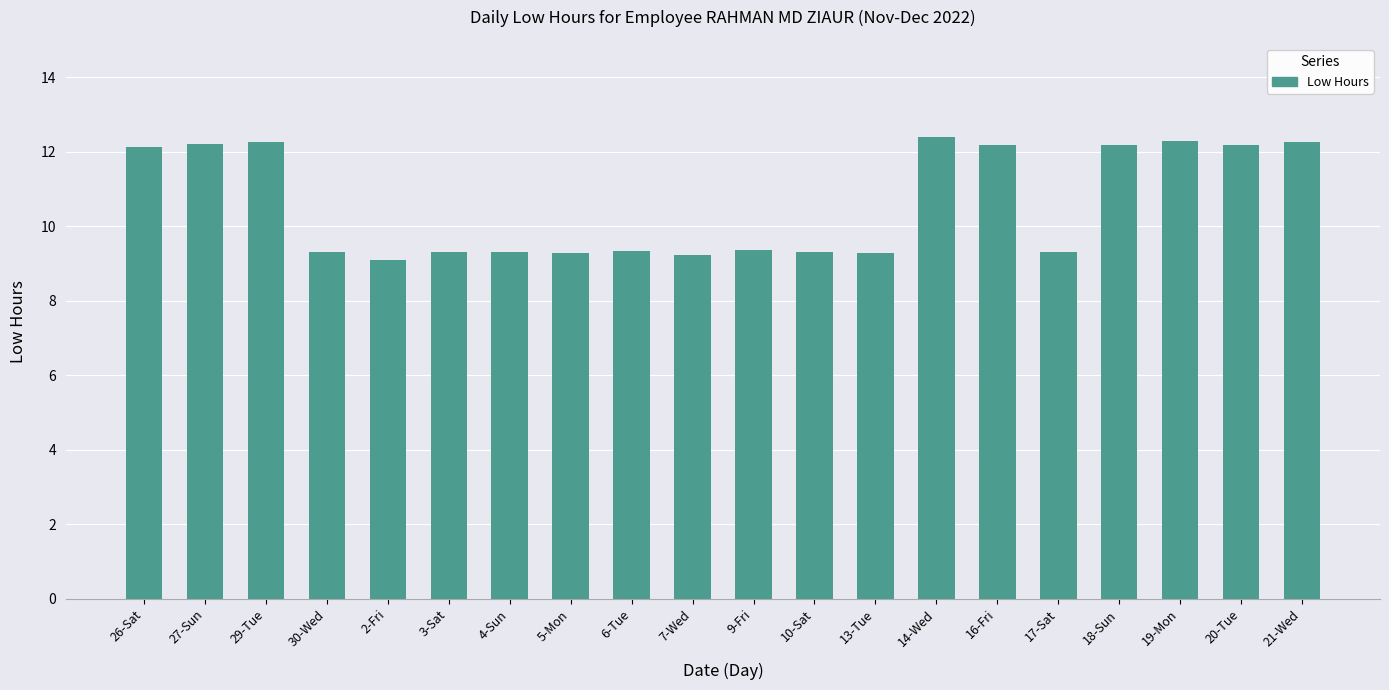

What is the ratio of the value at 3-Sat to the value at 10-Sat?

1.0